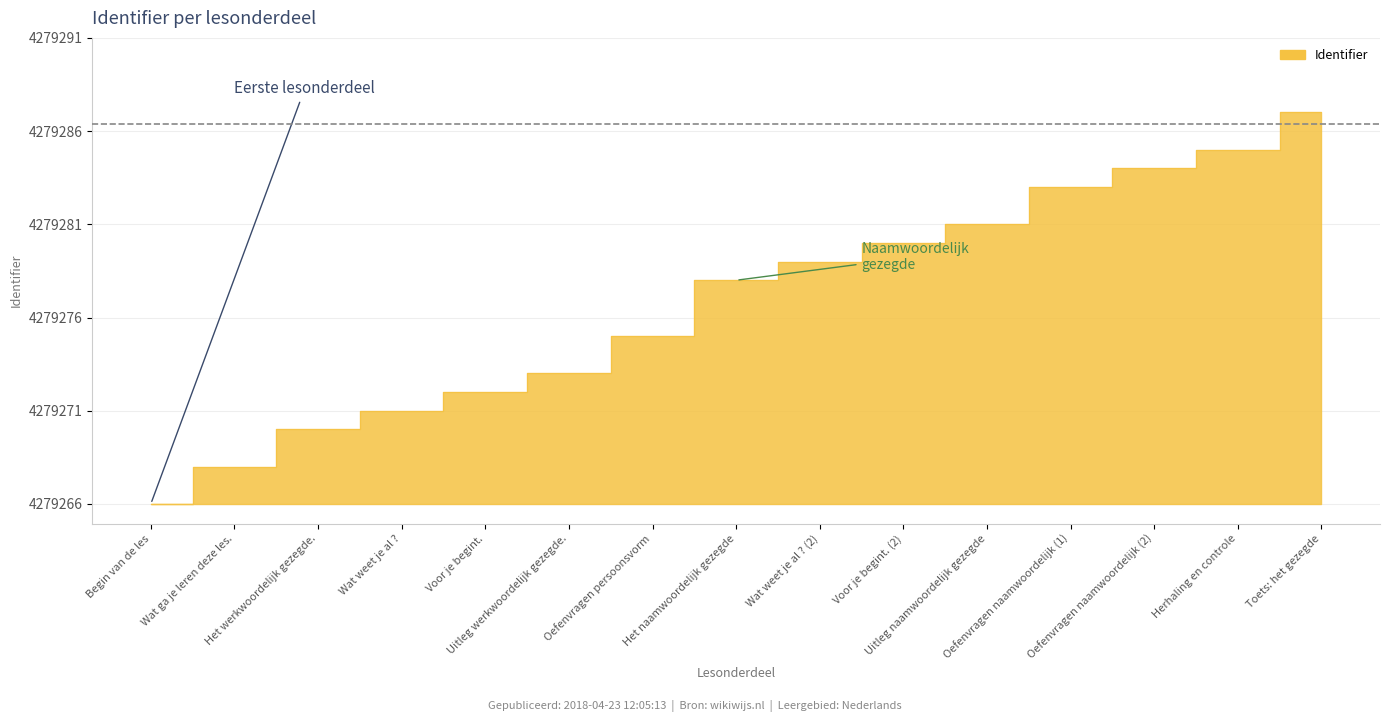

Count the number of data series in this chart.

1